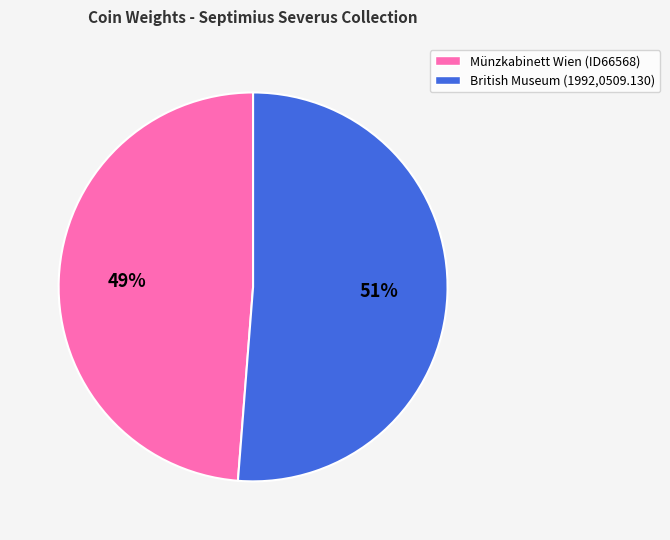

Does Münzkabinett Wien (ID66568) represent more than half of the total?

No